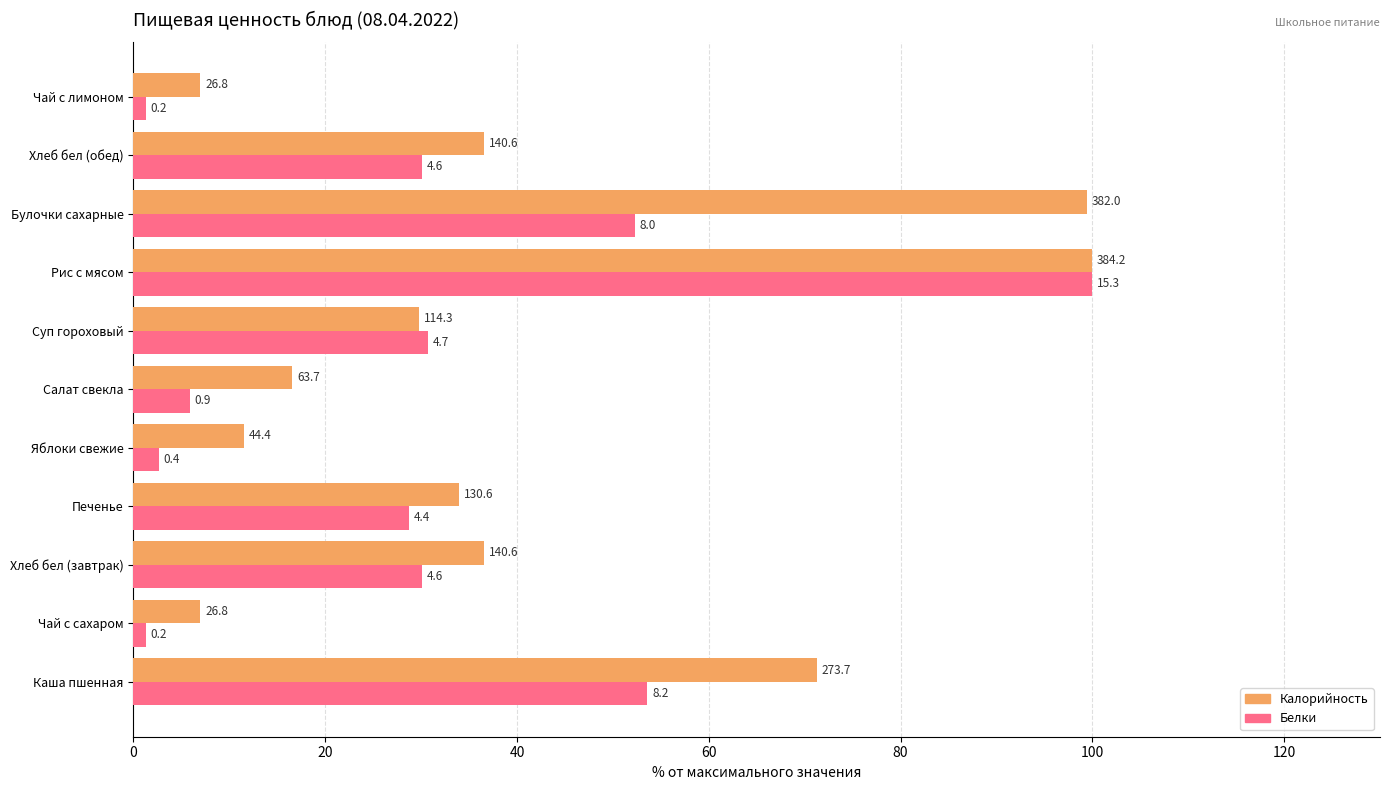

What are all the series names shown in the legend?

Калорийность, Белки